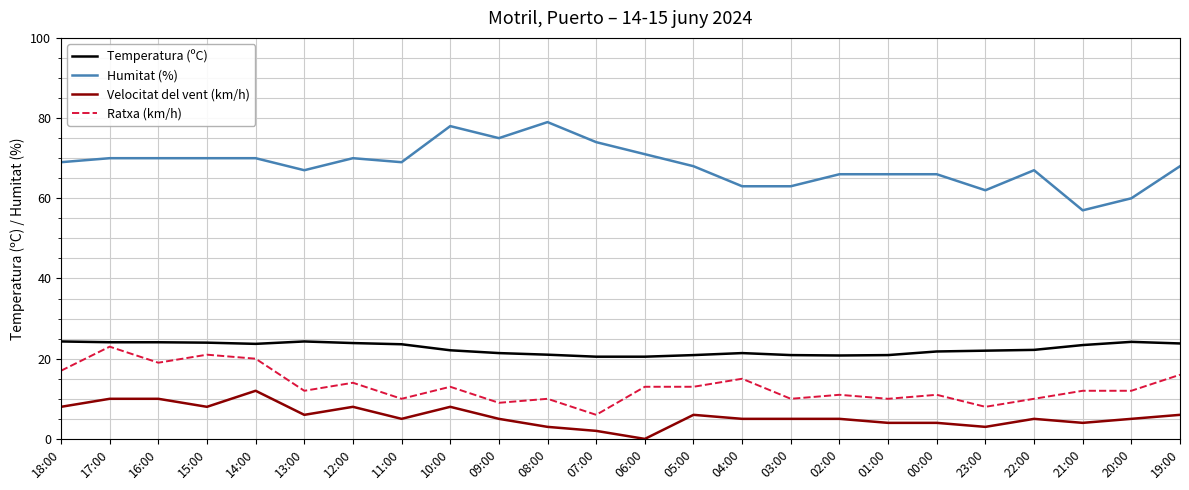

Between 12:00 and 02:00, which series saw the biggest shift?

Humitat (%)